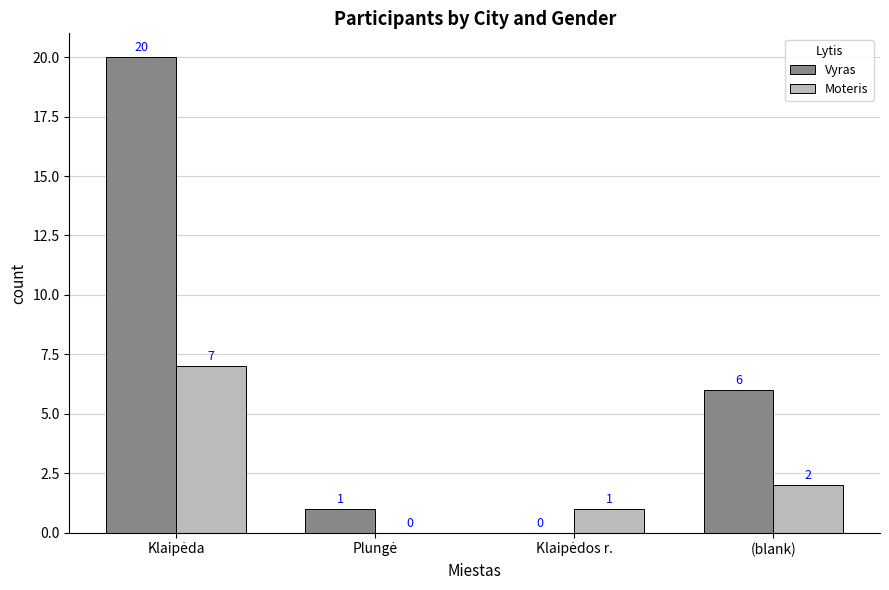

Reading left to right, extract all data points from this chart.

Vyras: 20	1	0	6
Moteris: 7	0	1	2